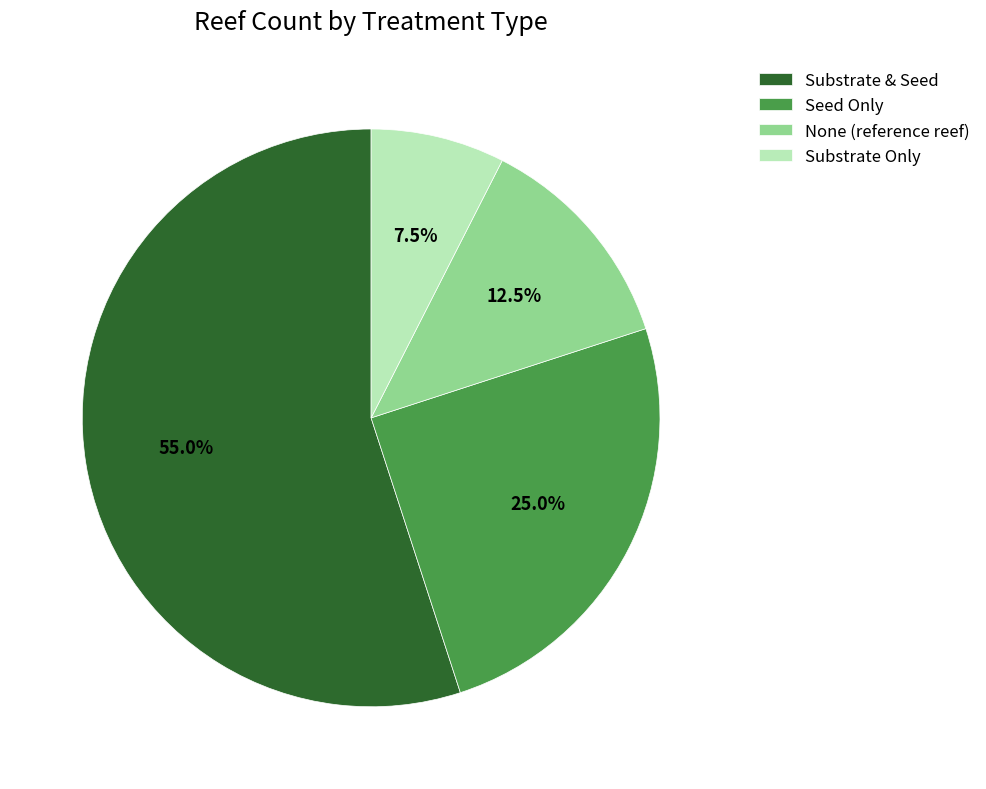

True or false: Substrate & Seed accounts for 41% of the total.

False